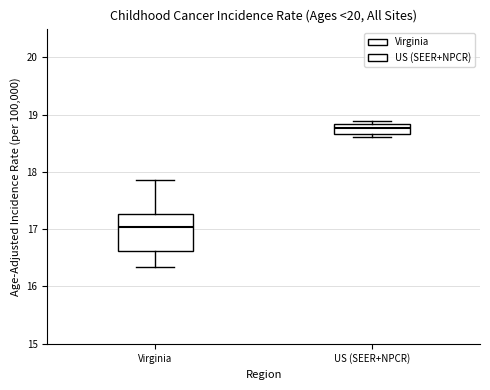

Where is the upper edge of the box for US (SEER+NPCR) on the y-axis? The values are not printed on the chart, so give them approximately, as read against the axis.

18.8